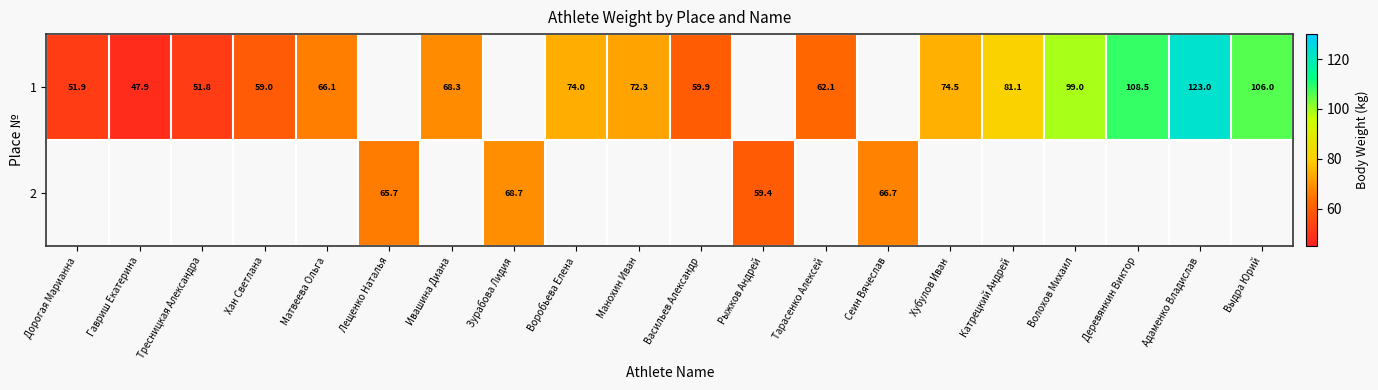

At which category does the chart reach its minimum across all series?

Гавриш Екатерина